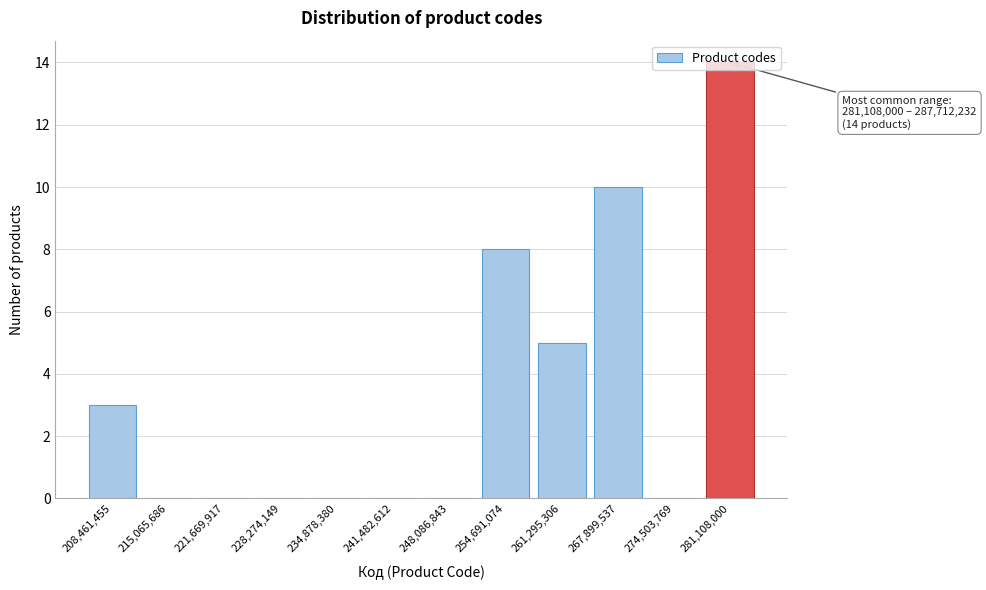

What is the change in value from 234,878,380 to 261,295,306?

+5